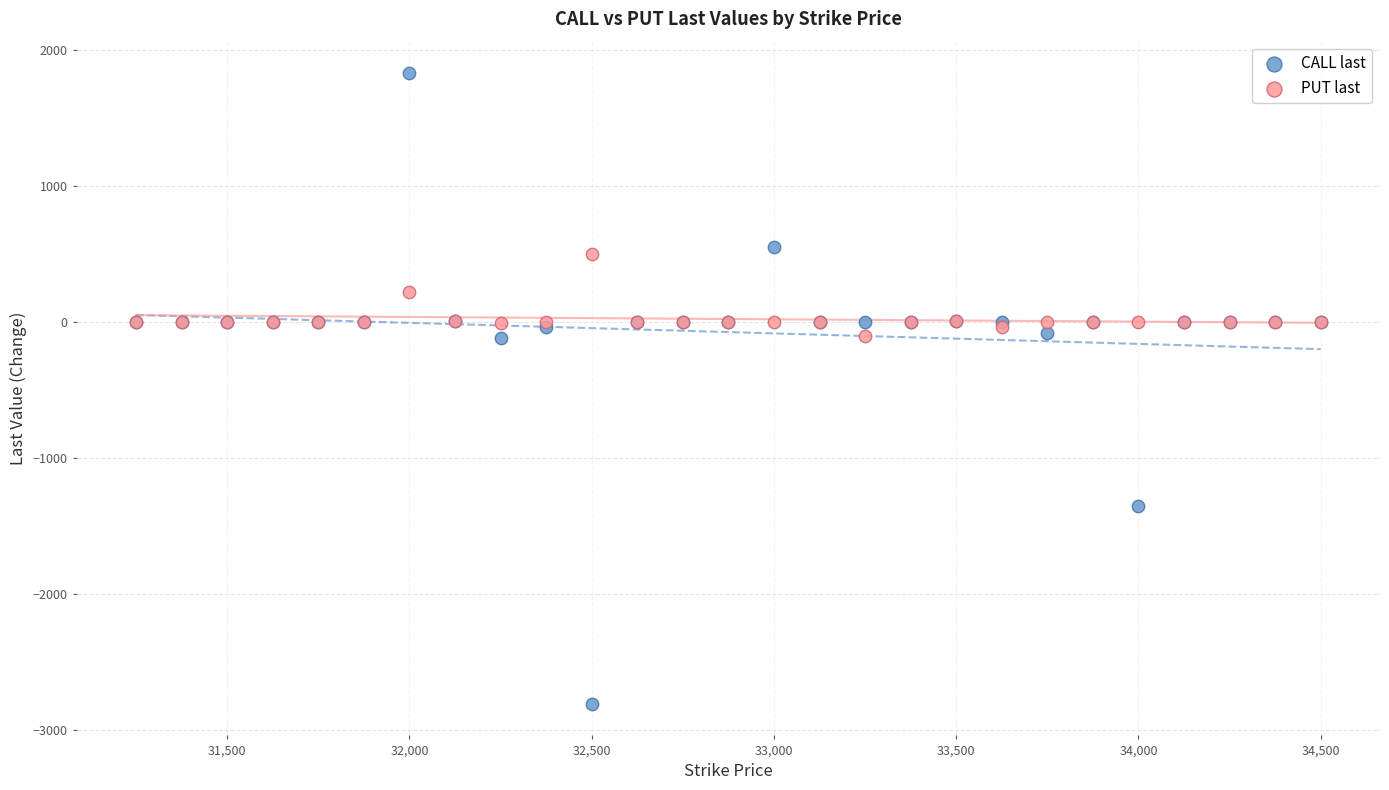

Which series contains the highest Y value?

CALL last